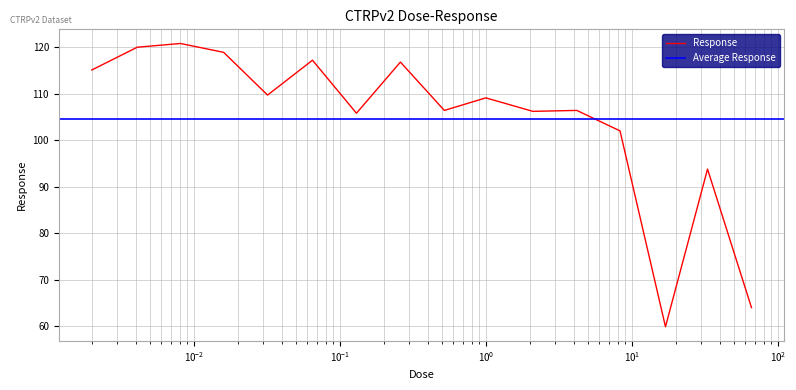

What is the maximum value for Response?

120.8